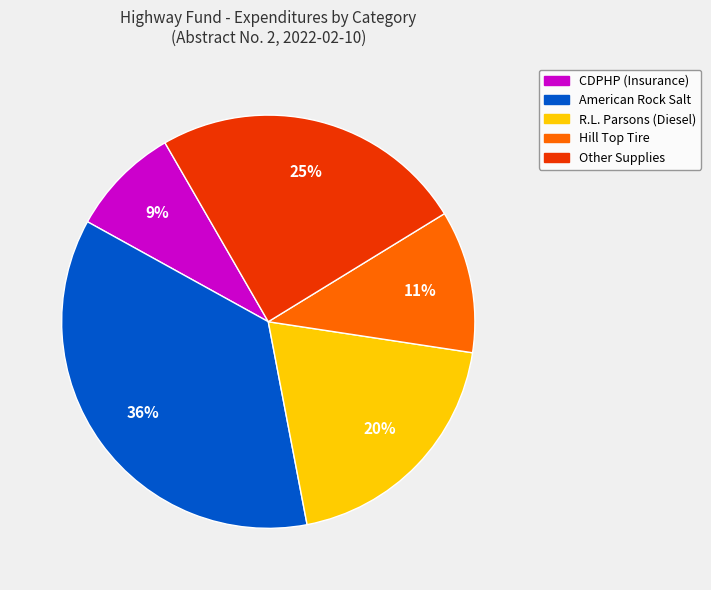

To the nearest percent, what is the average slice percentage?

20%